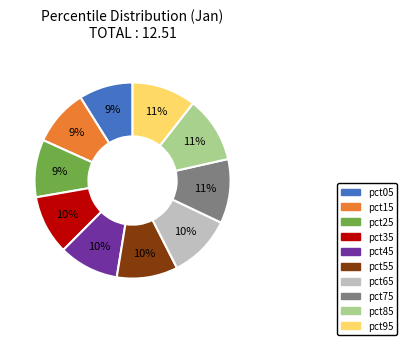

Is there a majority slice in this chart?

No